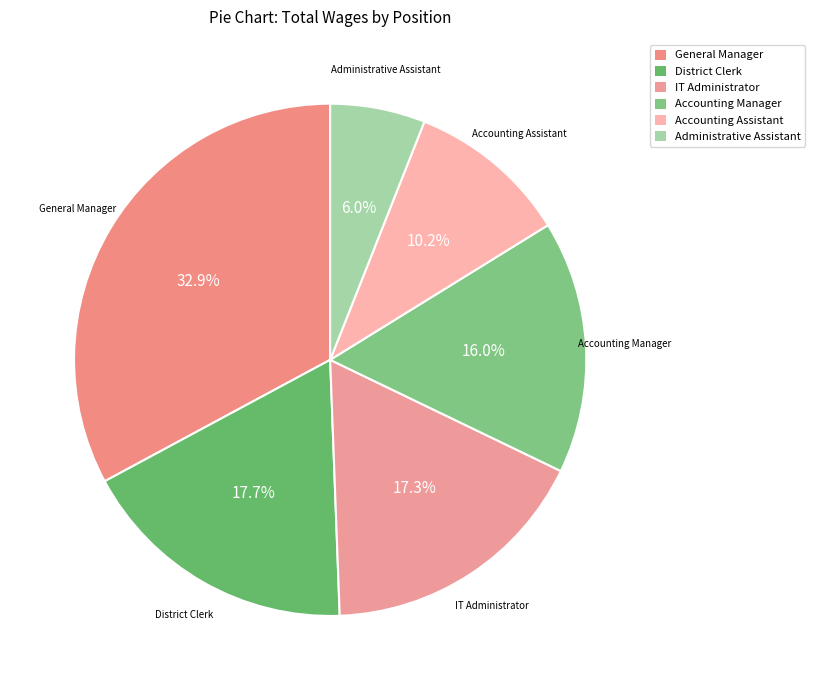

What is the smallest slice in the pie chart?

Administrative Assistant